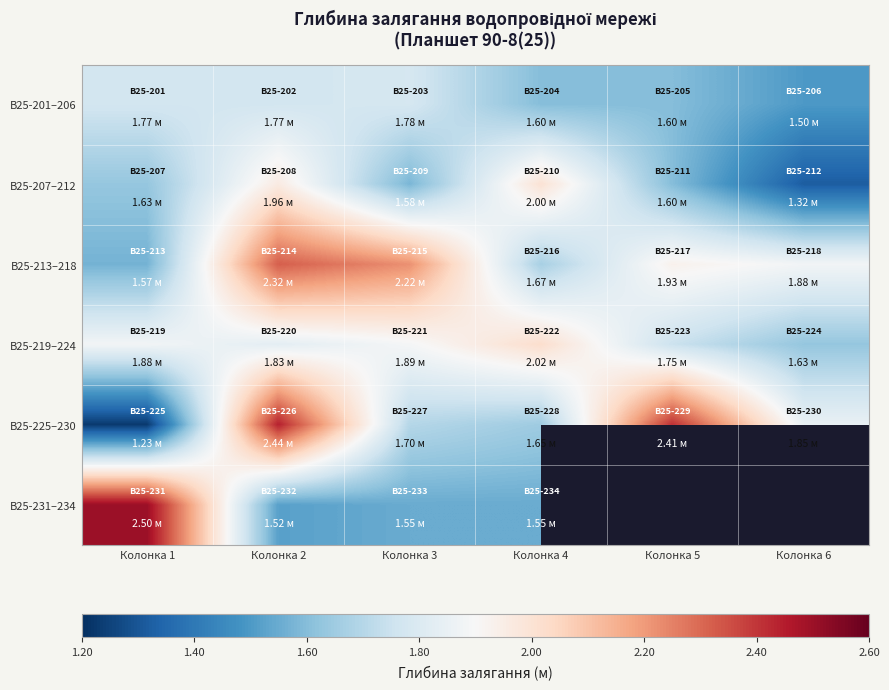

Which series has the largest total across all categories?

В25-213–218